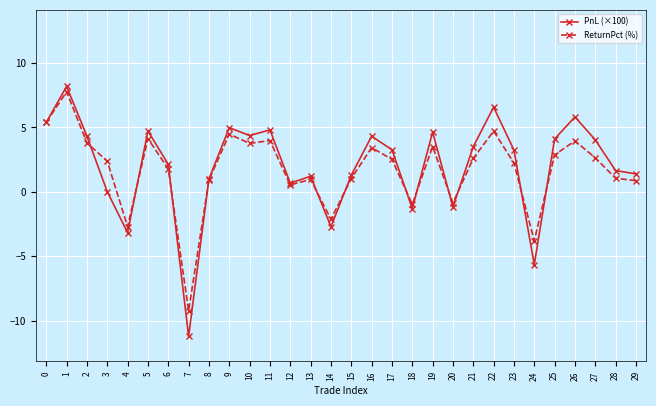

What is the maximum value for ReturnPct (%)?

7.8